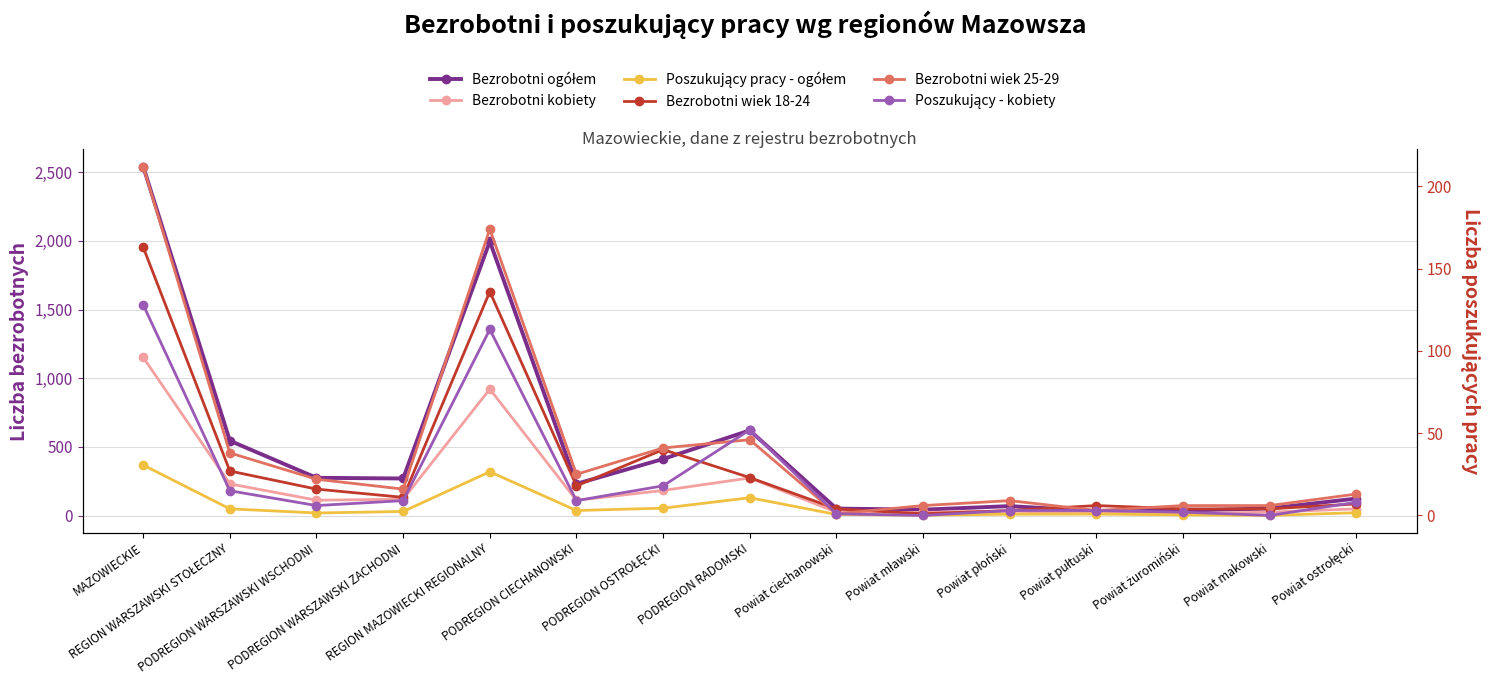

Between PODREGION RADOMSKI and Powiat pułtuski, which series saw the biggest shift?

Bezrobotni ogółem